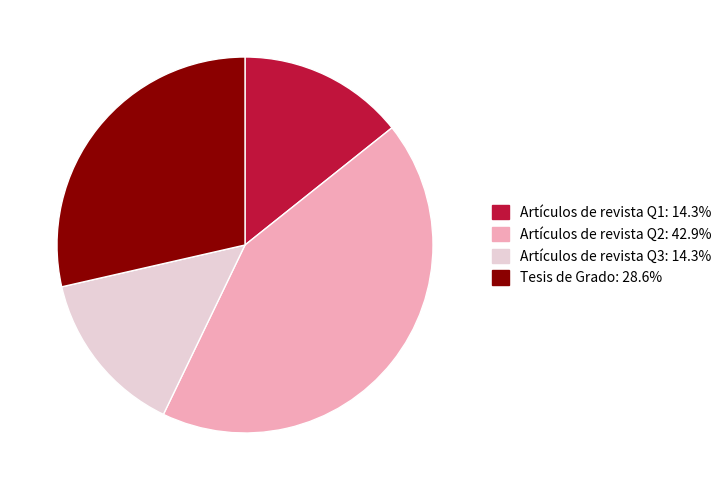

Is the sum of Artículos de revista Q1 and Artículos de revista Q2 greater than half?

Yes